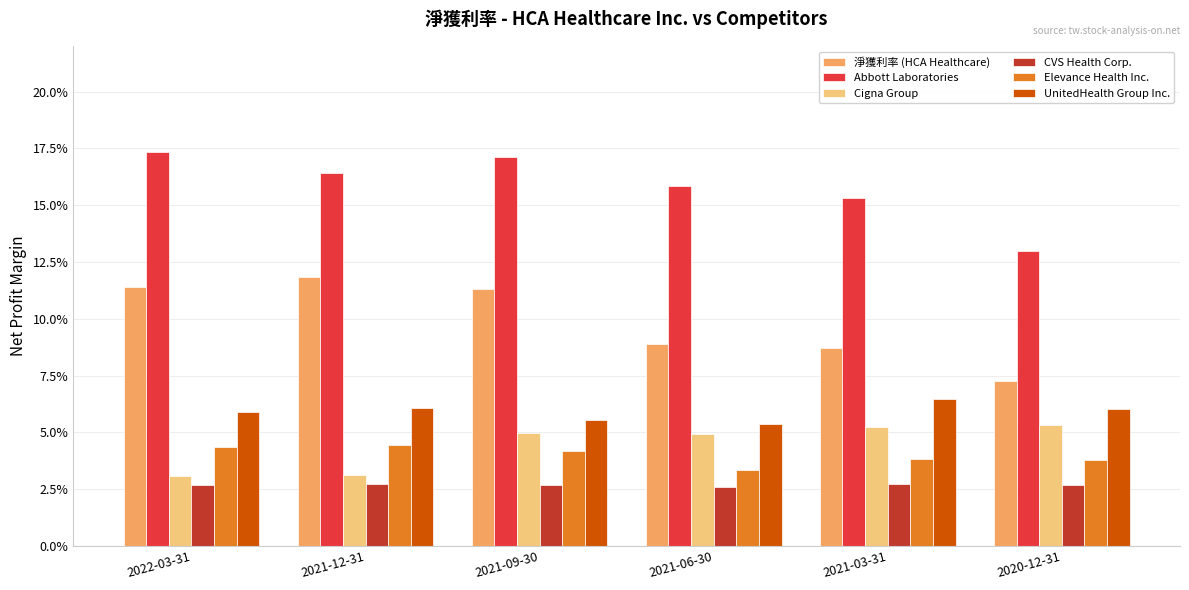

What is the label of the 1st bar from the right?

2020-12-31